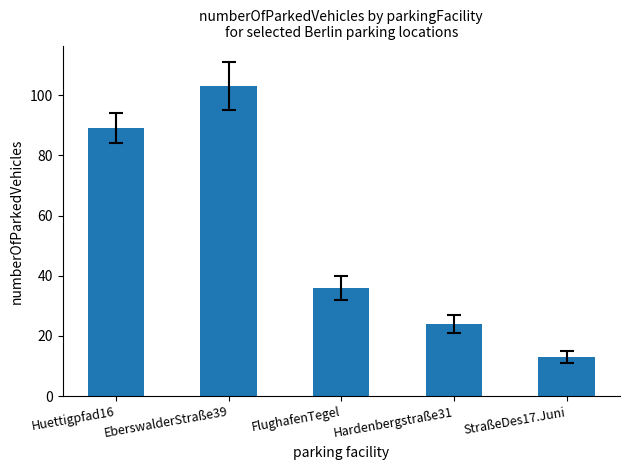

Reading left to right, extract all data points from this chart.

Huettigpfad16=89	EberswalderStraße39=103	FlughafenTegel=36	Hardenbergstraße31=24	StraßeDes17.Juni=13